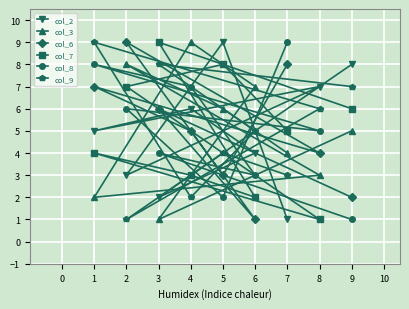

What is the average value of the col_6 series?

5